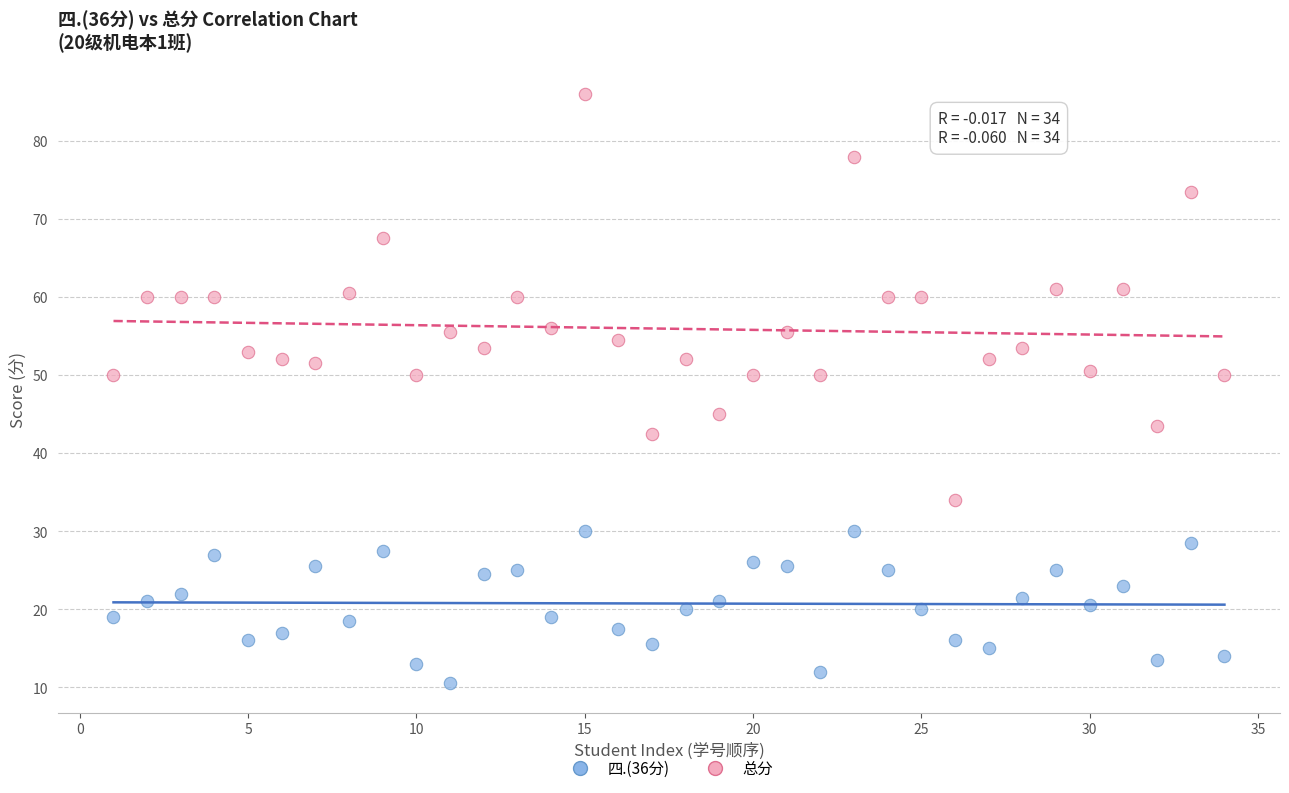

Which series contains the highest Y value?

总分